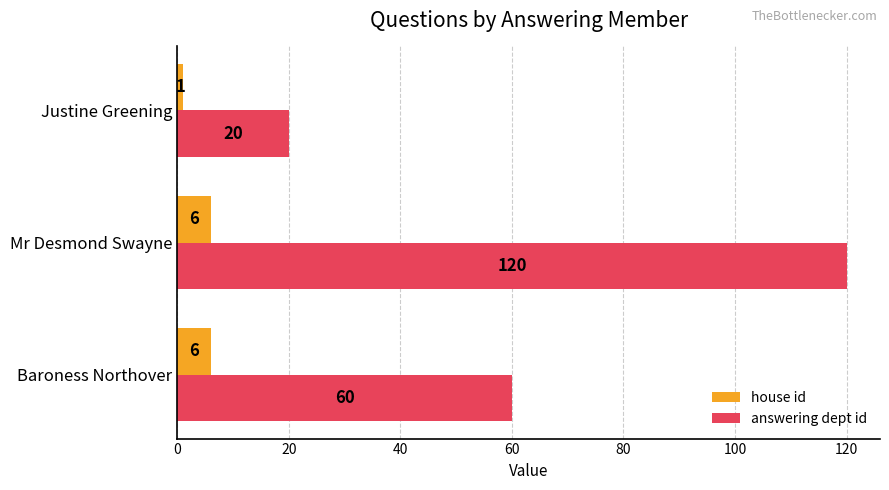

At which category is the sum across all series the highest?

Mr Desmond Swayne